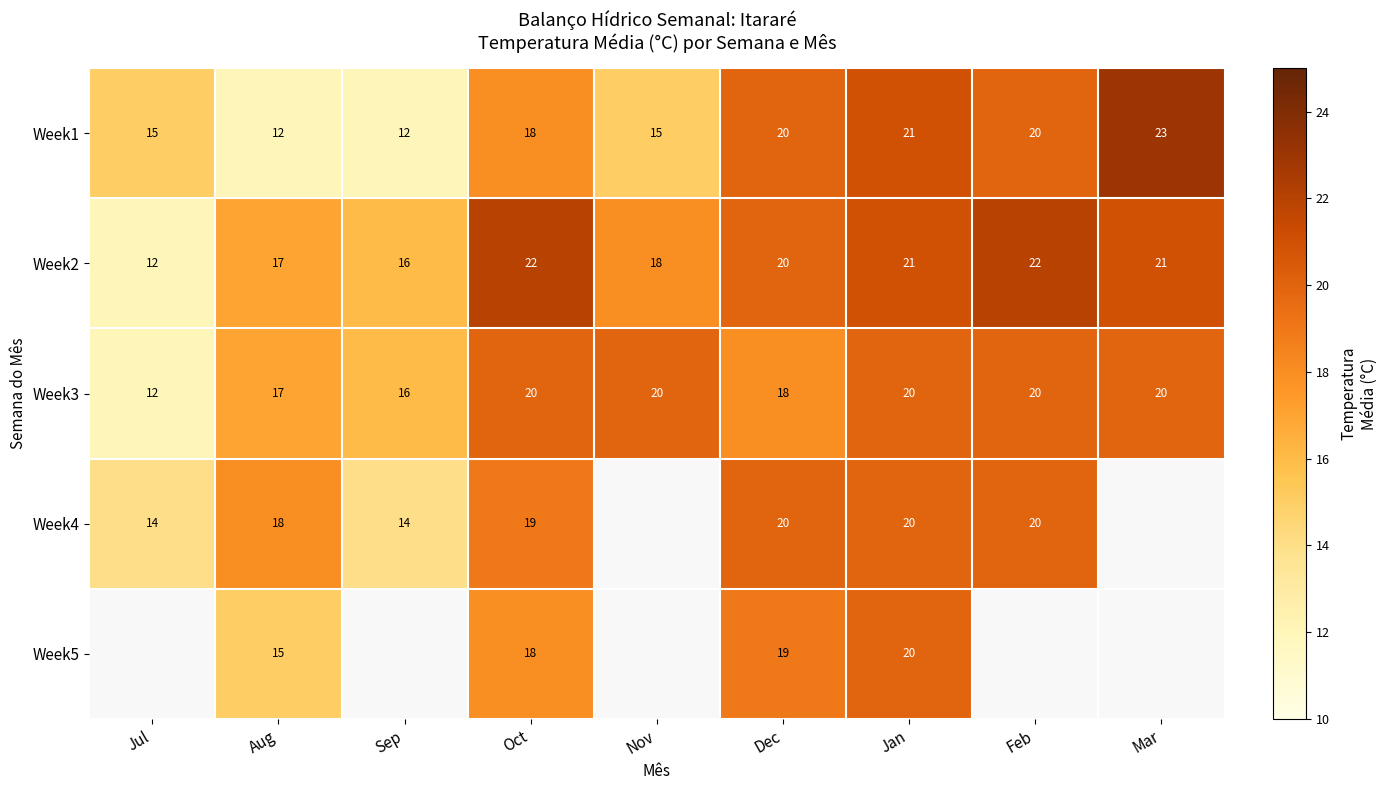

What is the total value across all series at Dec?

97